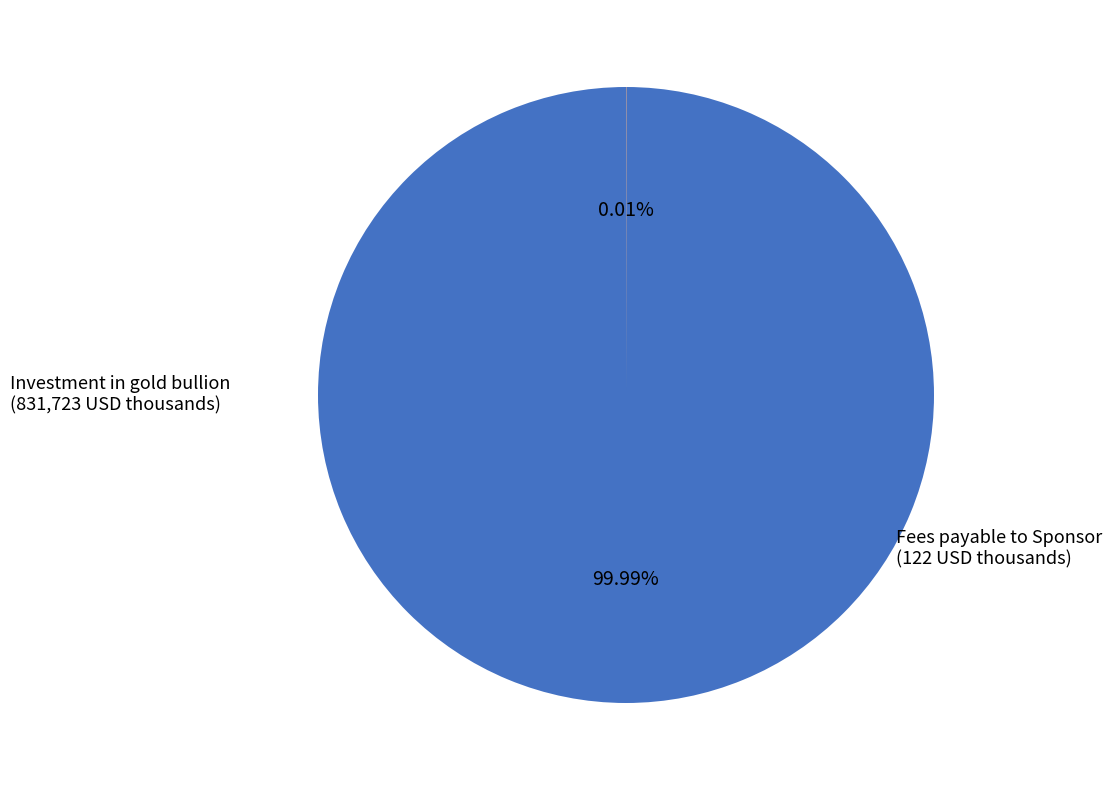

Is there any slice that represents more than half of the pie?

Yes